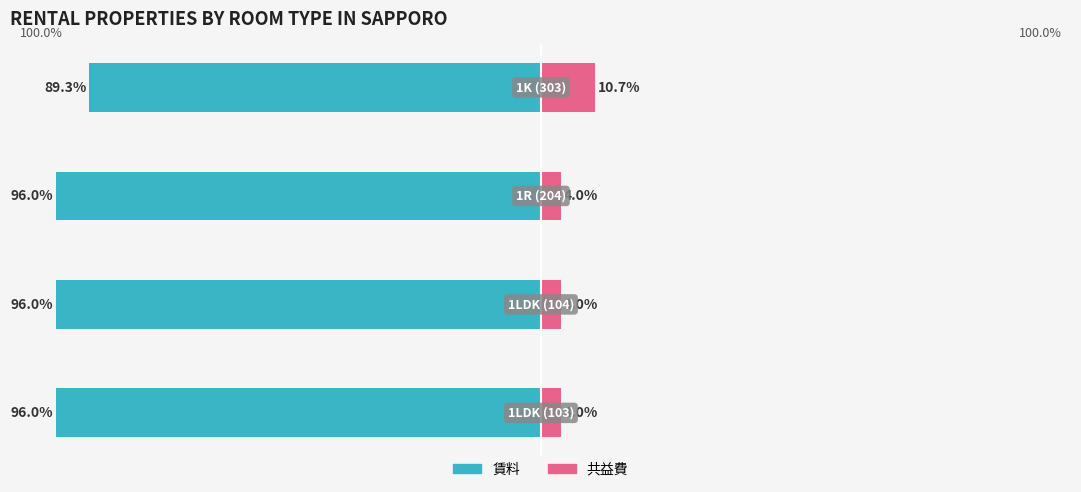

Rank the series by their maximum value, from lowest to highest.

賃料, 共益費